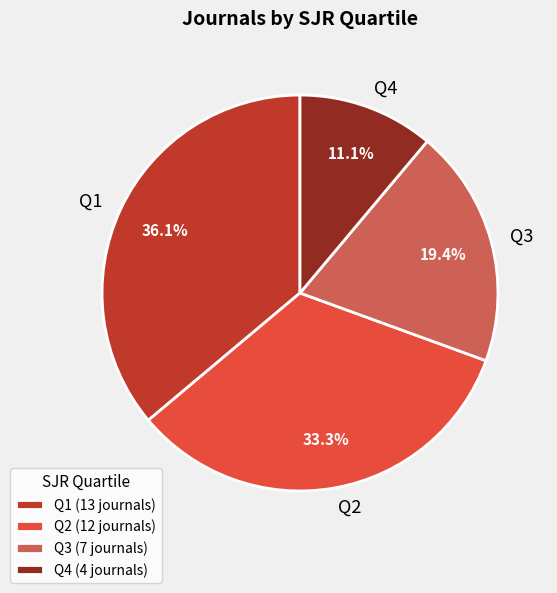

Count the number of slices in the pie.

4